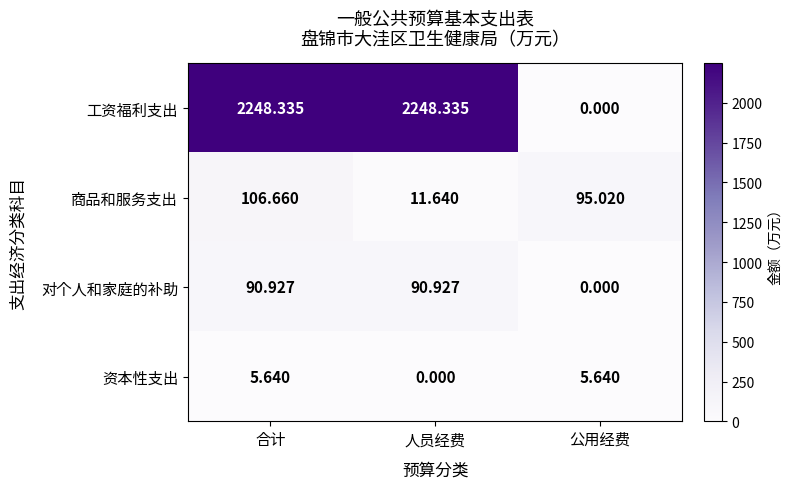

List the series in order of their peak value, highest first.

工资福利支出, 商品和服务支出, 对个人和家庭的补助, 资本性支出